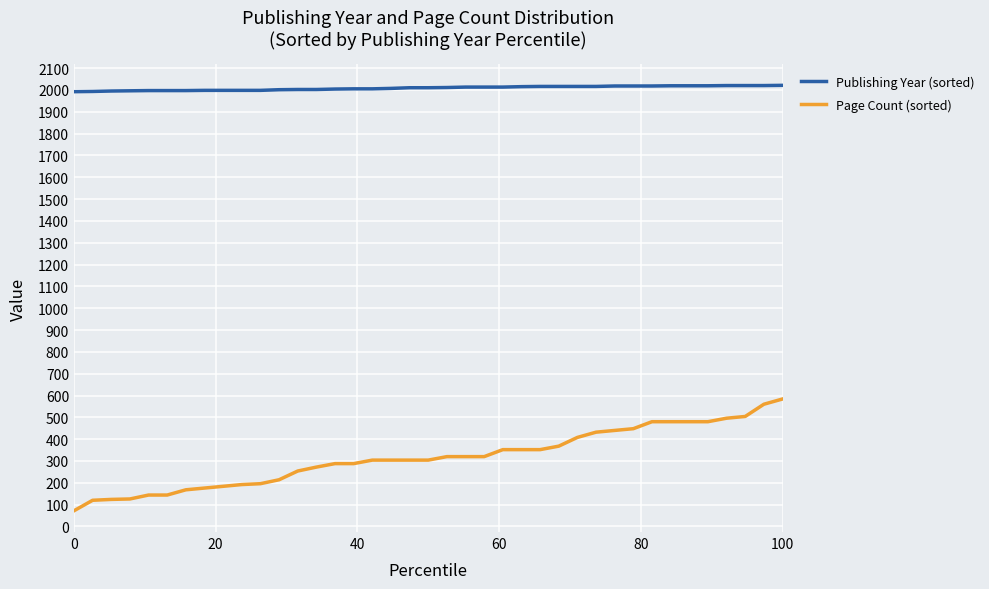

True or false: Publishing Year (sorted) and Page Count (sorted) intersect in this chart.

False